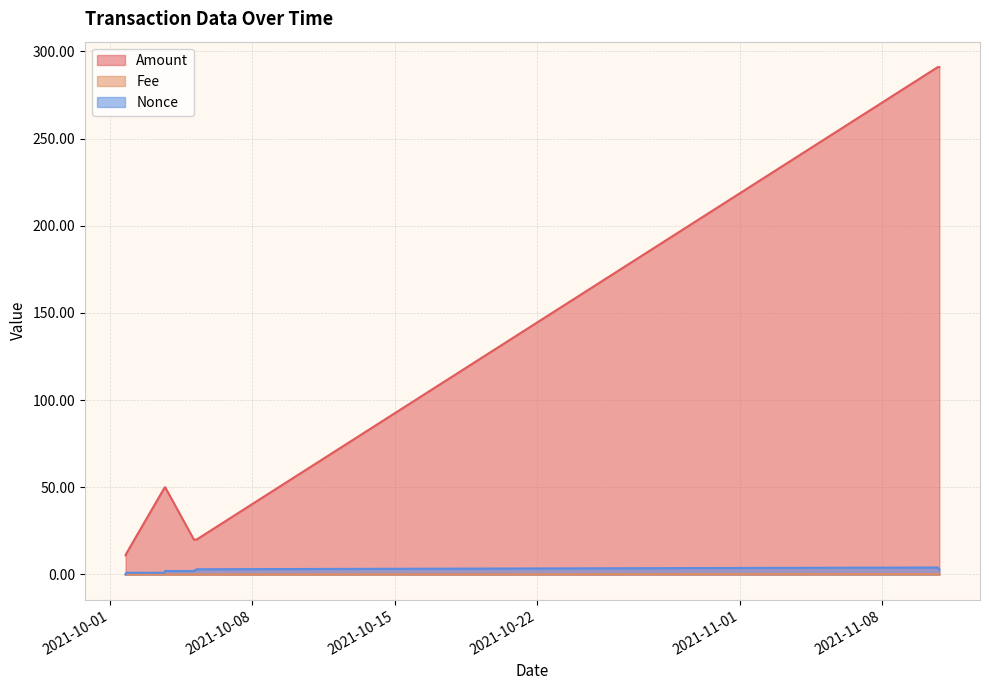

List the series in order of their peak value, highest first.

Amount, Nonce, Fee